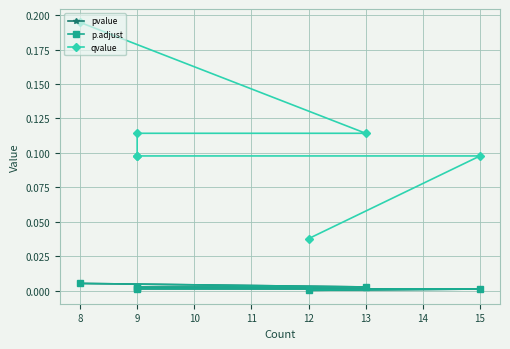

How many data points does each series have?

7